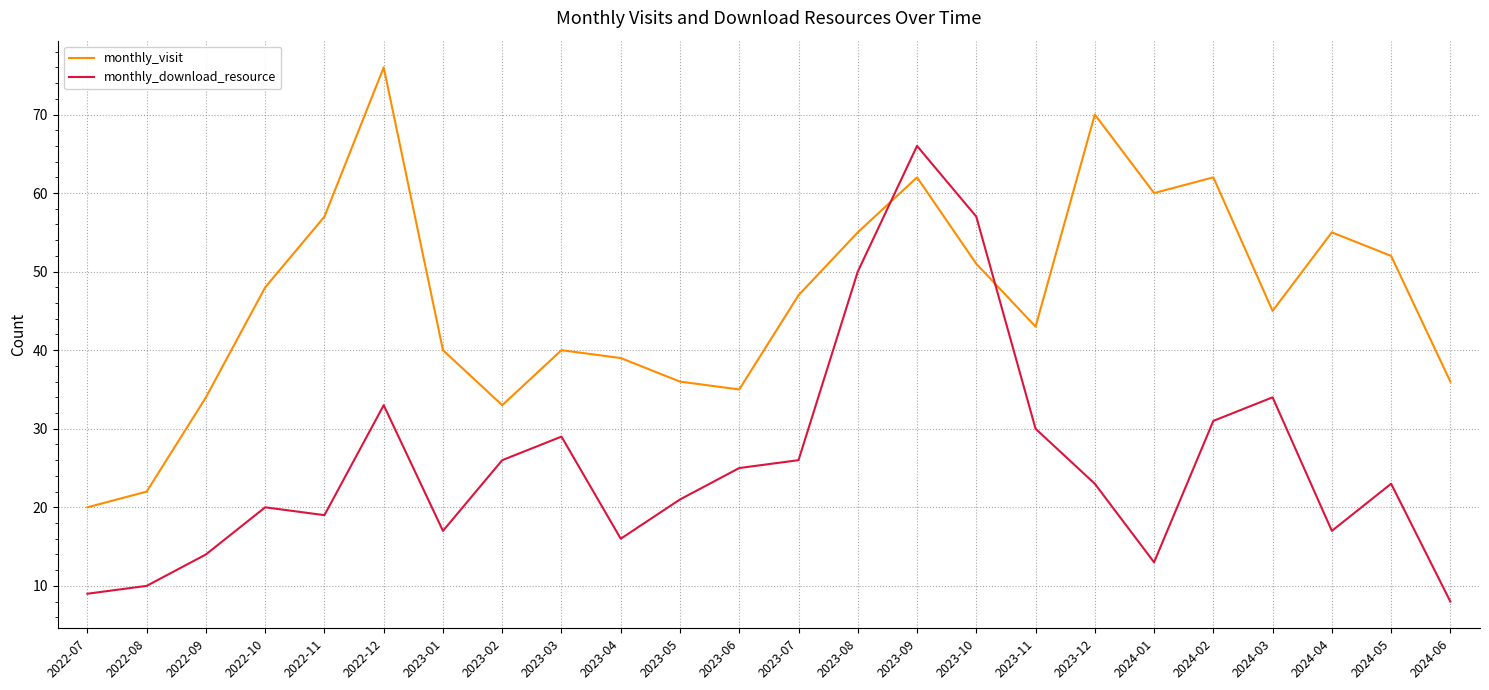

At which category does monthly_download_resource reach its first local peak?

2022-10